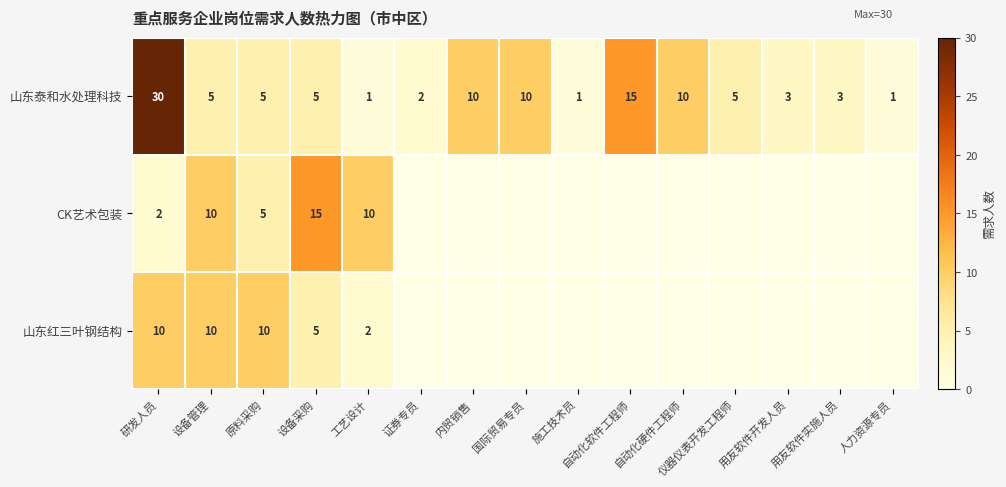

At which label does 山东泰和水处理科技 first exceed 5?

研发人员